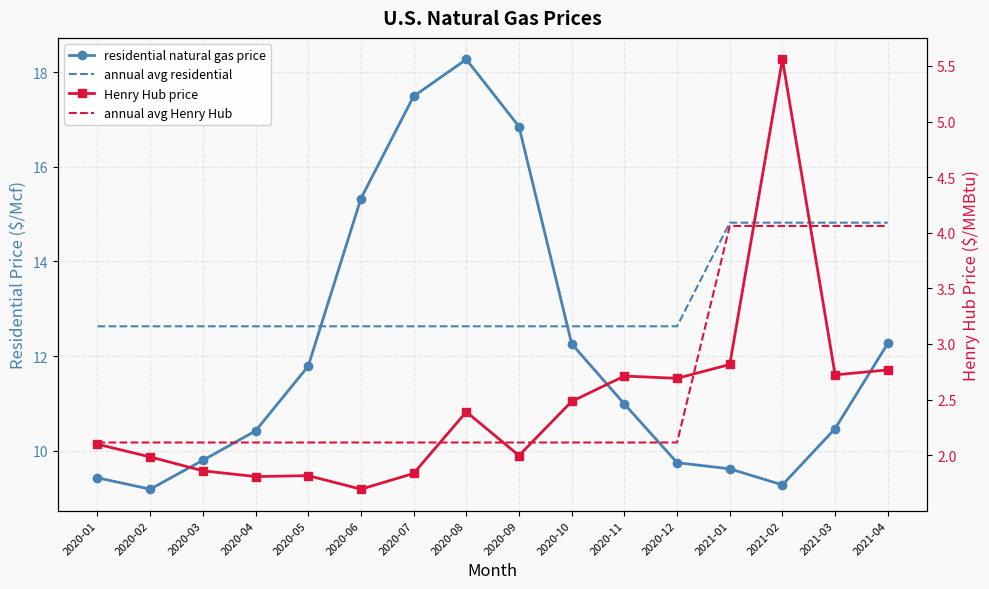

What is the sum of the residential natural gas price values at 2020-08 and 2020-12?

28.0